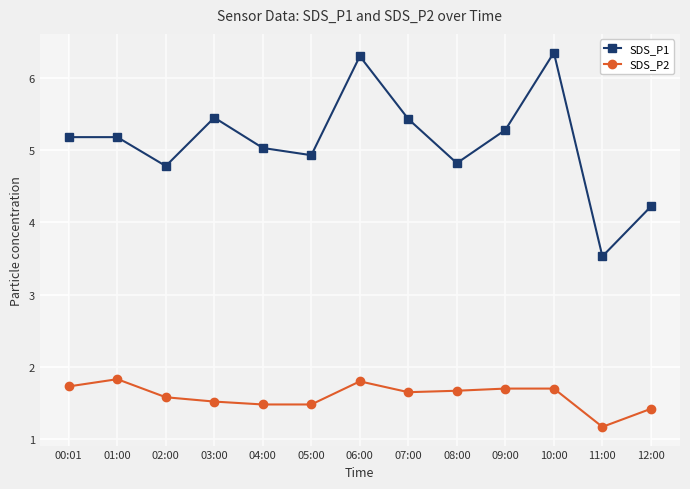

What is the spread (max minus min) of values at 09:00?

3.6